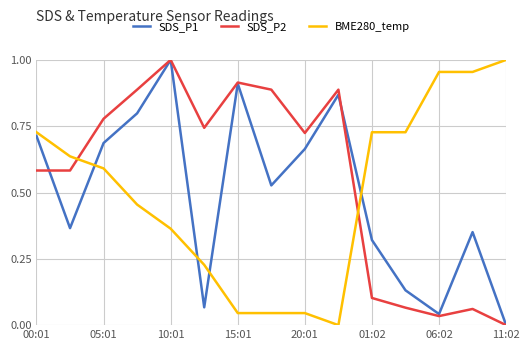

How many intersections are there between SDS_P2 and BME280_temp?

2